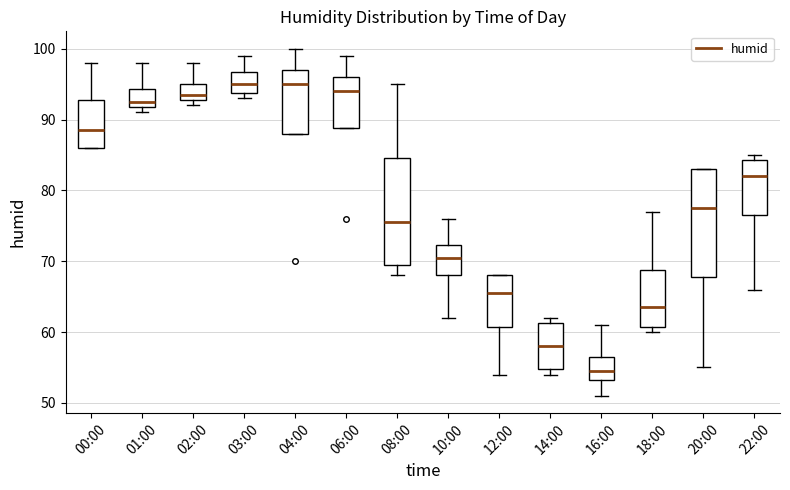

Reading left to right, read every box against the y-axis: the position of its median line, the range the box covers, and the ends of its whiskers. The values are not printed on the chart, so give them approximately, as read against the axis.

00:00: median 89, box 86 to 93, whiskers 86 to 98
01:00: median 93, box 92 to 94, whiskers 91 to 98
02:00: median 94, box 93 to 95, whiskers 92 to 98
03:00: median 95, box 94 to 97, whiskers 93 to 99
04:00: median 95, box 88 to 97, whiskers 88 to 100
06:00: median 94, box 89 to 96, whiskers 89 to 99
08:00: median 76, box 70 to 85, whiskers 68 to 95
10:00: median 71, box 68 to 72, whiskers 62 to 76
12:00: median 66, box 61 to 68, whiskers 54 to 68
14:00: median 58, box 55 to 61, whiskers 54 to 62
16:00: median 55, box 53 to 57, whiskers 51 to 61
18:00: median 64, box 61 to 69, whiskers 60 to 77
20:00: median 78, box 68 to 83, whiskers 55 to 83
22:00: median 82, box 77 to 84, whiskers 66 to 85